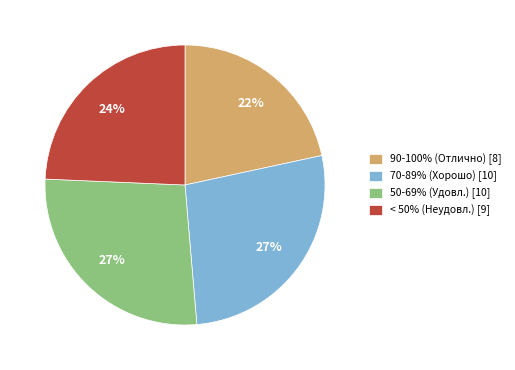

Approximately how many times larger is the value at 50-69% (Удовл.) [10] compared to 70-89% (Хорошо) [10]?

1.0